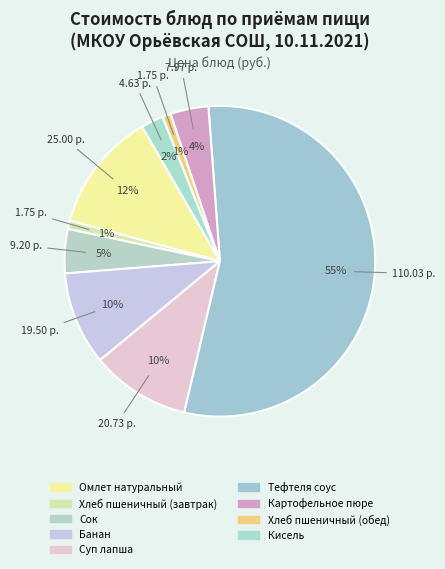

To the nearest percent, what percentage of the pie is Картофельное пюре?

4%